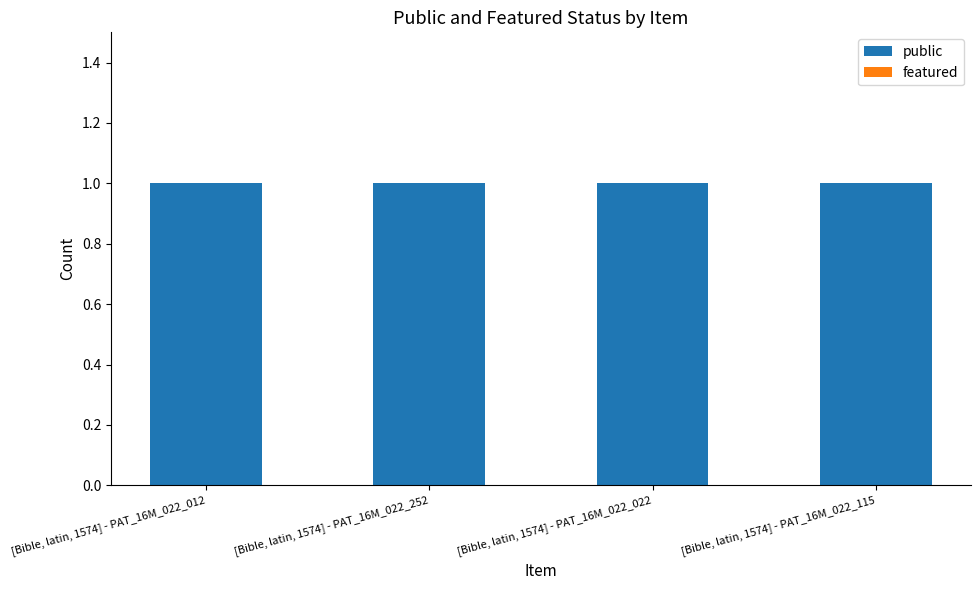

How many series are shown in this chart?

2